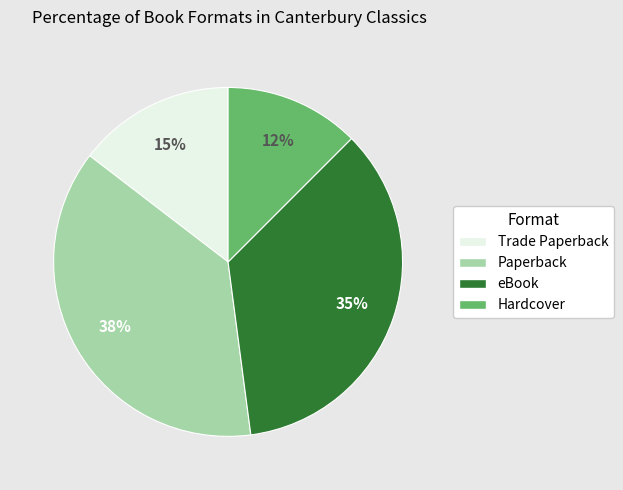

Is there a majority slice in this chart?

No